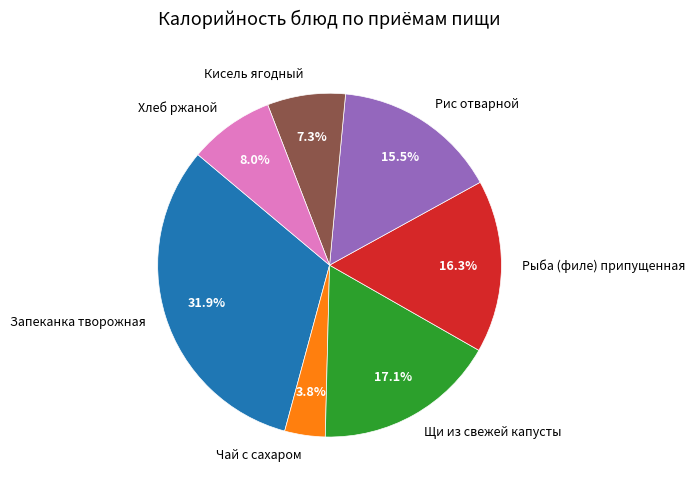

True or false: Щи из свежей капусты accounts for 17% of the total.

True